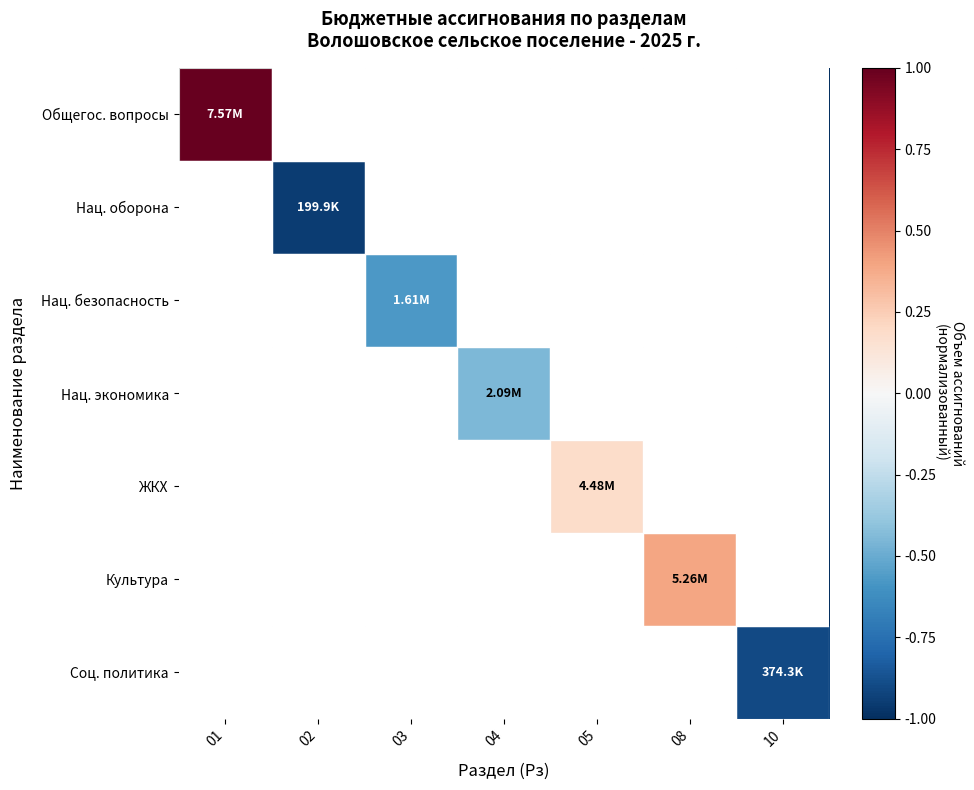

At which category does the chart reach its peak across all series?

01